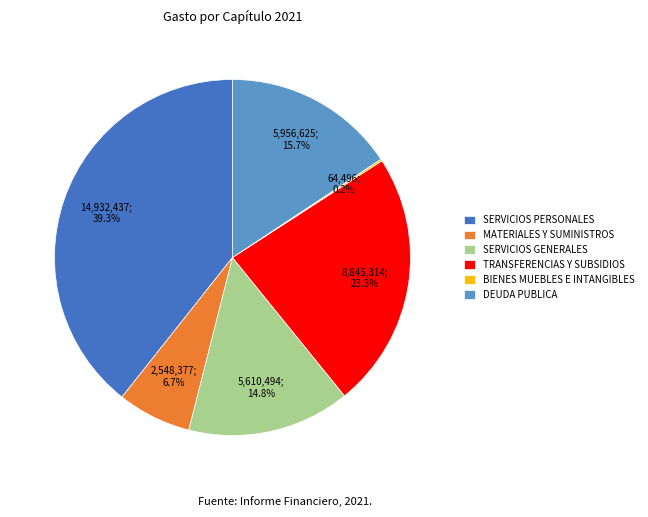

Does any single category account for the majority?

No